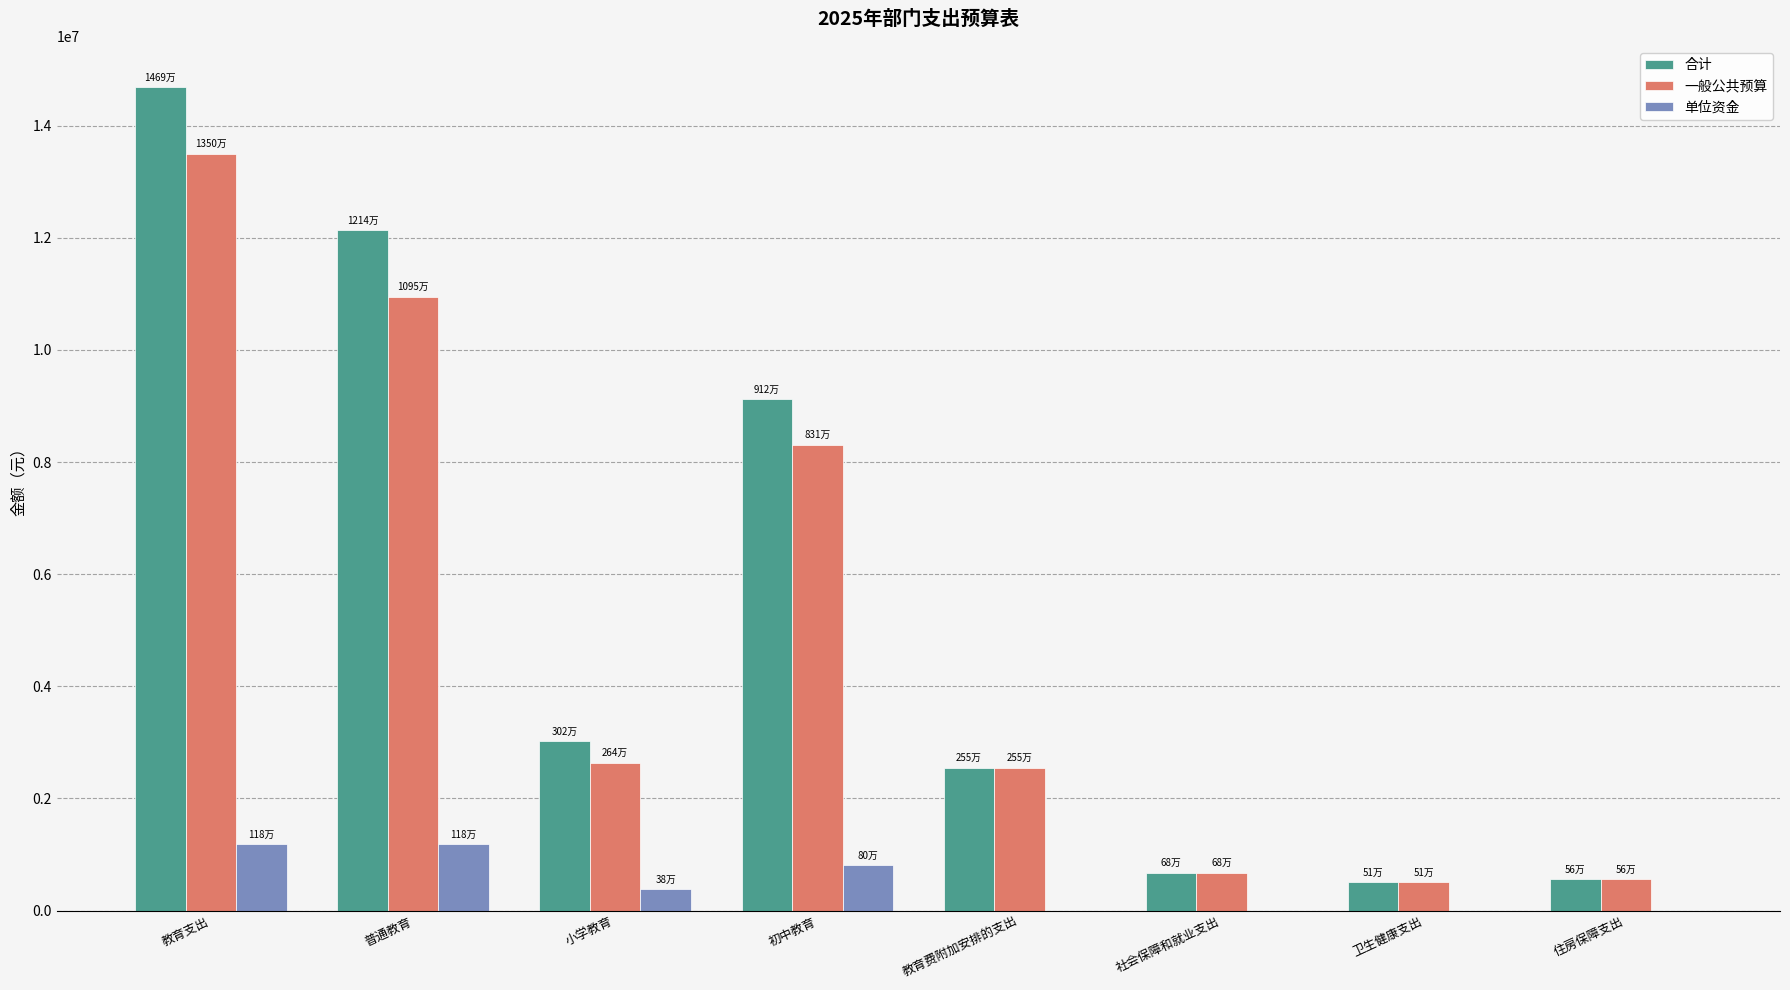

How many groups of bars are there?

8